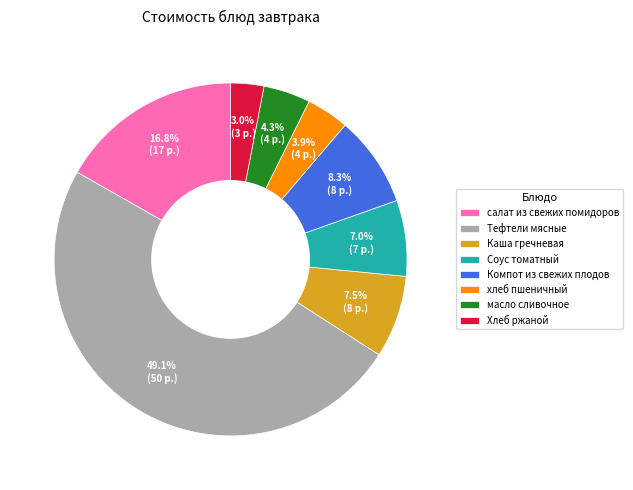

How many segments does this pie chart have?

8